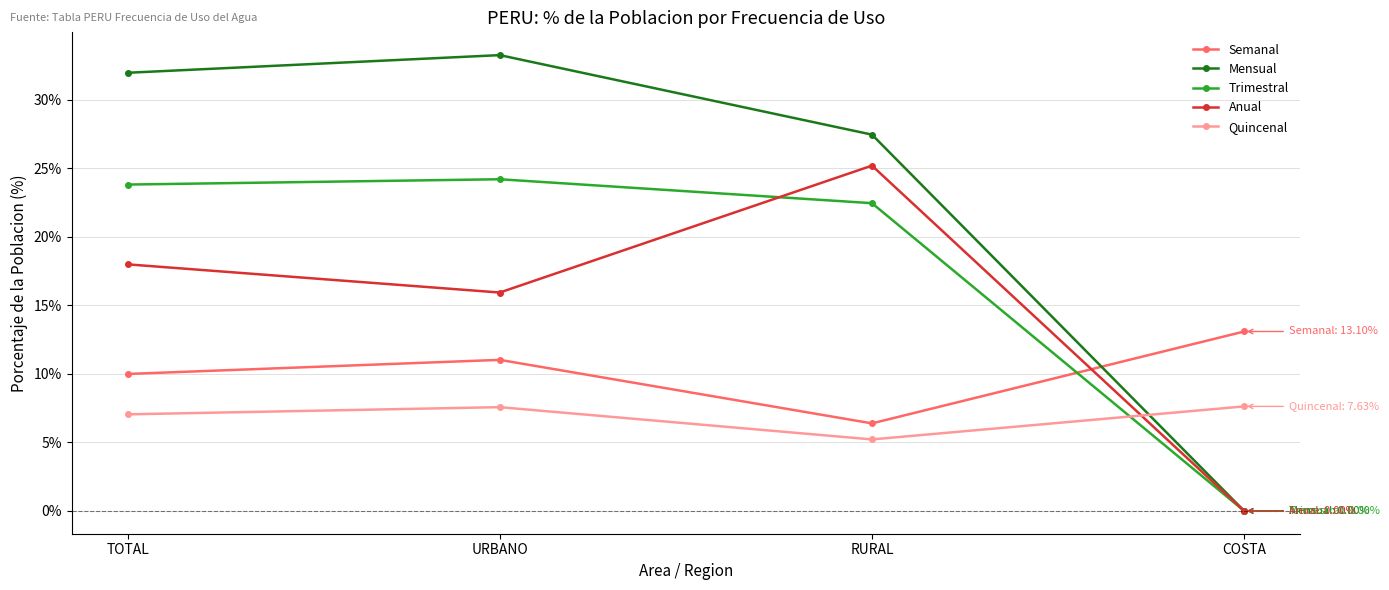

The Mensual series shows 13.3 at URBANO. True or false?

False